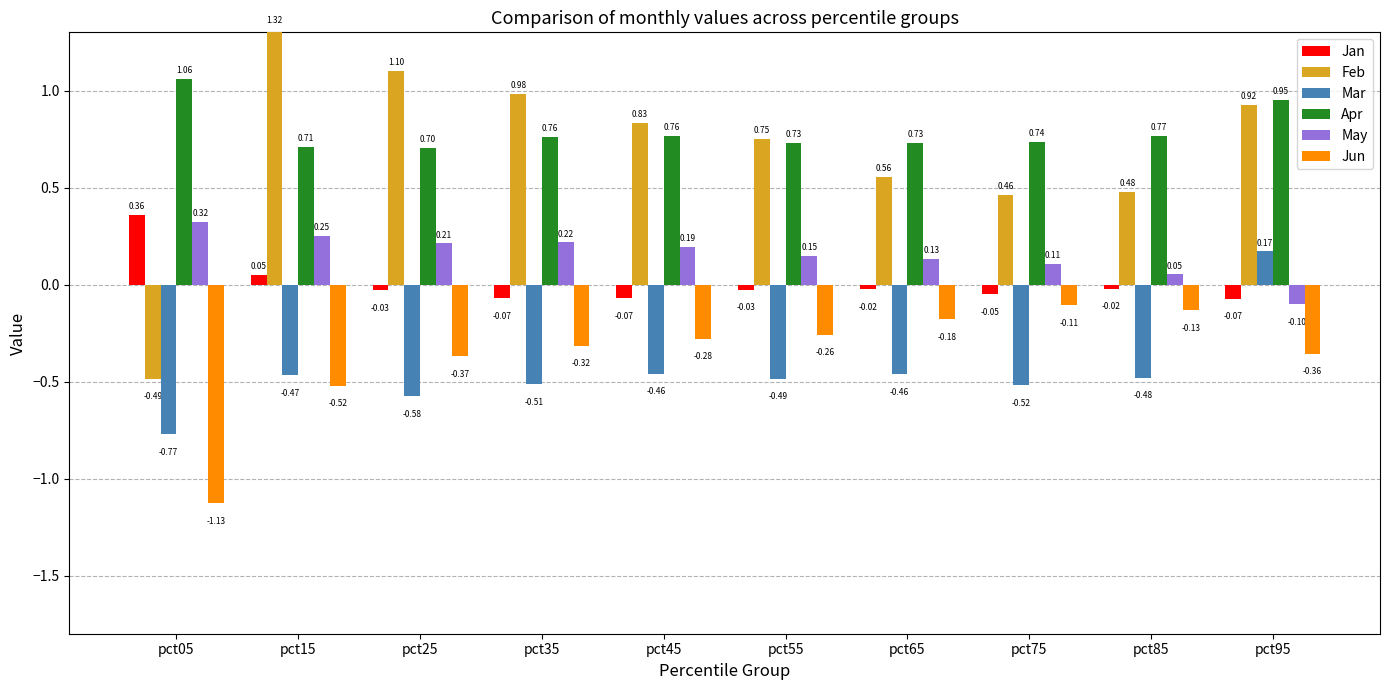

At which category is the sum across all series the highest?

pct95